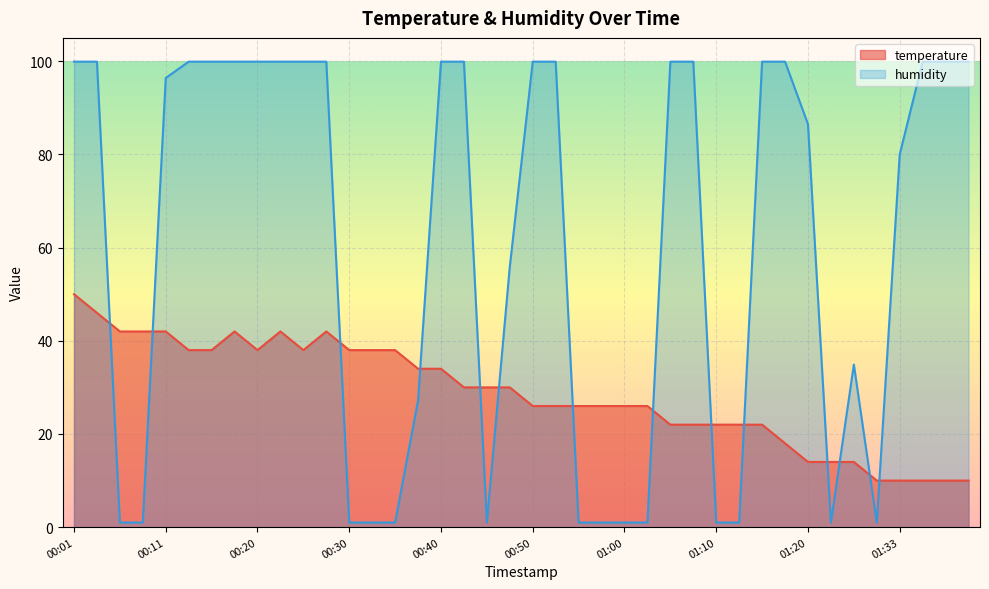

Where does the temperature series first go above 30?

00:01